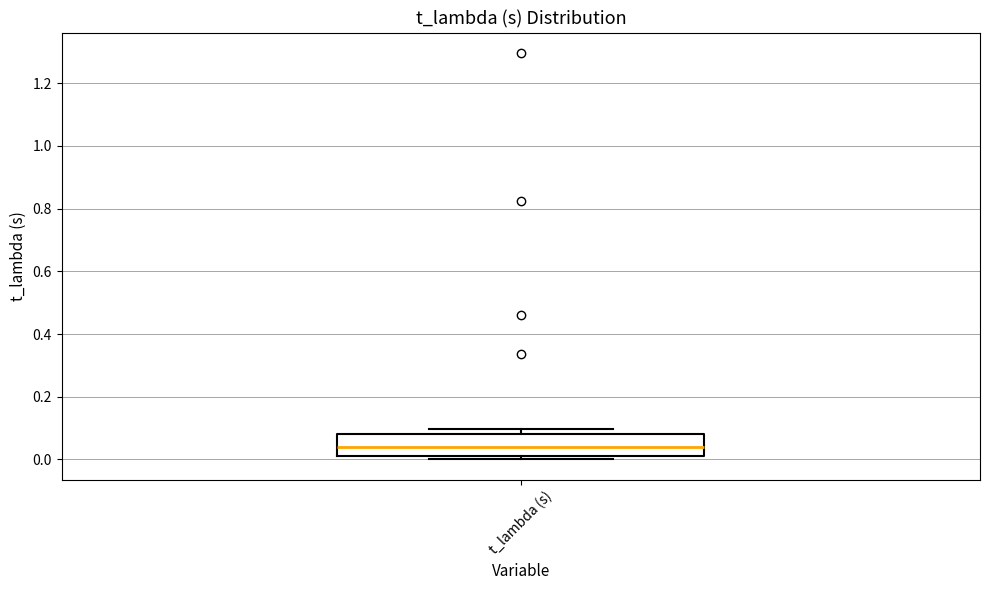

Read this box plot against the y-axis: the position of the median line, the range covered by the box, and the ends of both whiskers. The values are not printed on the chart, so give them approximately, as read against the axis.

median 0.04, box 0.02 to 0.08, whiskers 0.00 to 0.10